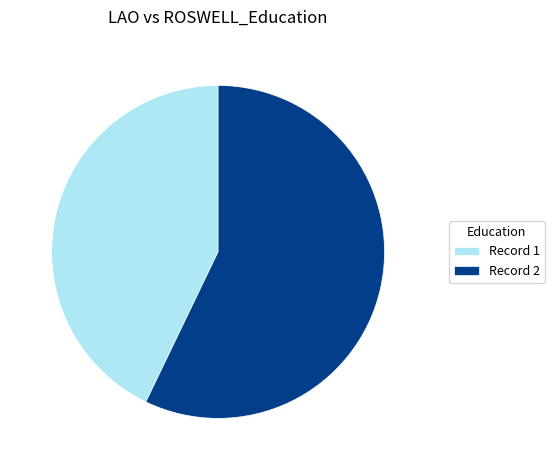

Which slice is the largest?

Record 2